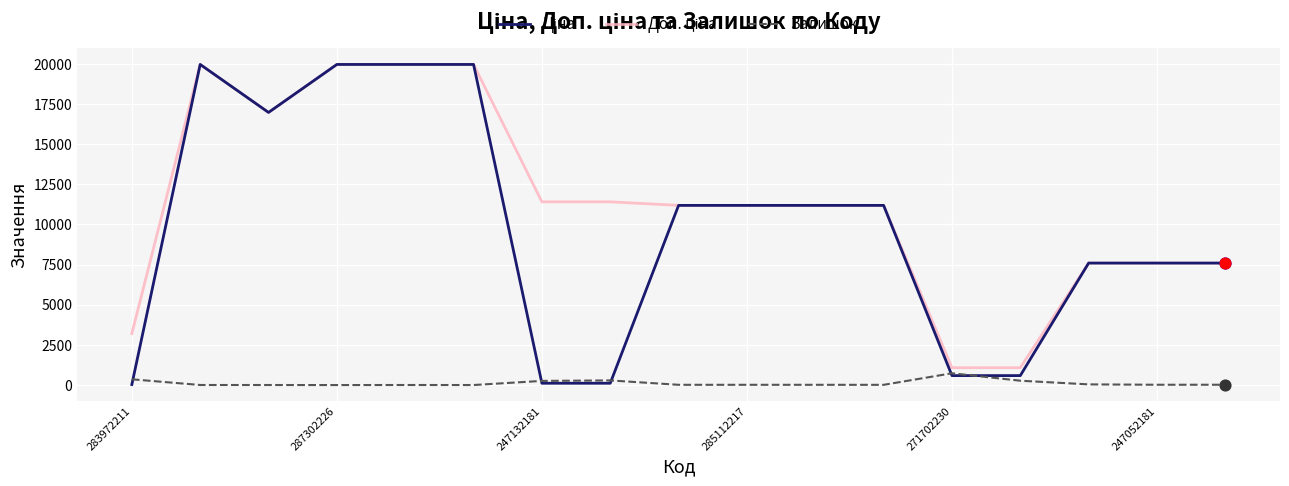

What is the greatest value displayed?

19964.2